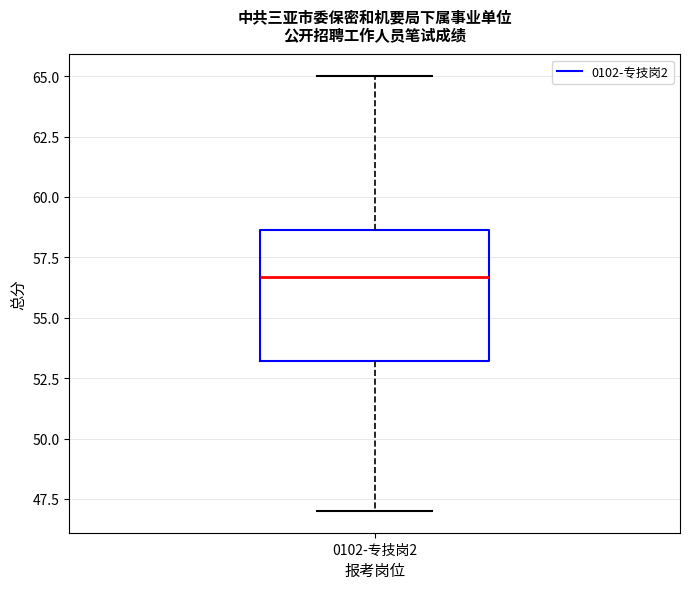

Read this box plot against the y-axis: the position of the median line, the range covered by the box, and the ends of both whiskers. The values are not printed on the chart, so give them approximately, as read against the axis.

median 56.5, box 53.0 to 58.5, whiskers 47.0 to 65.0